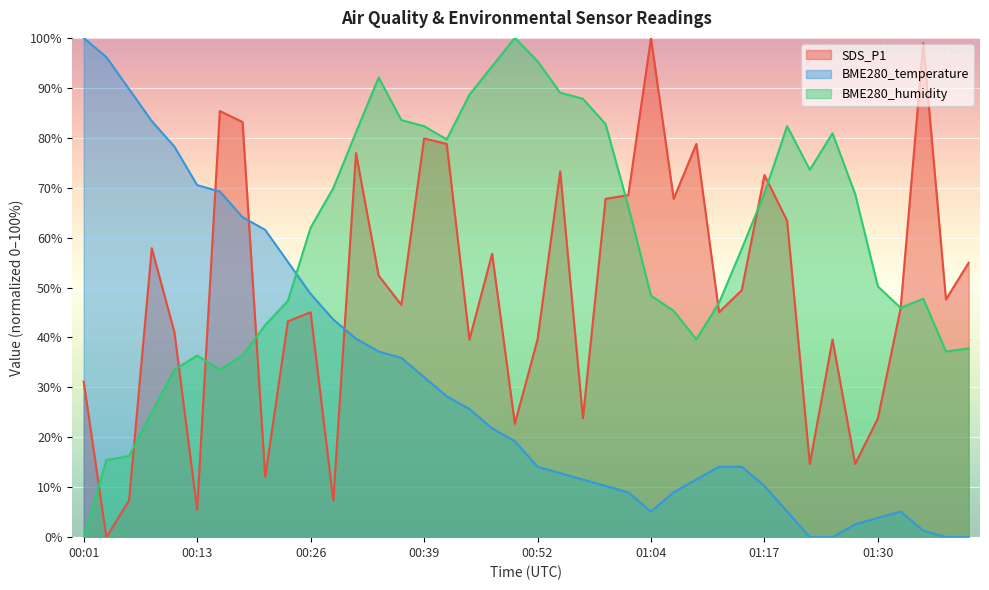

The BME280_temperature series shows 43.6 at 00:29. True or false?

True